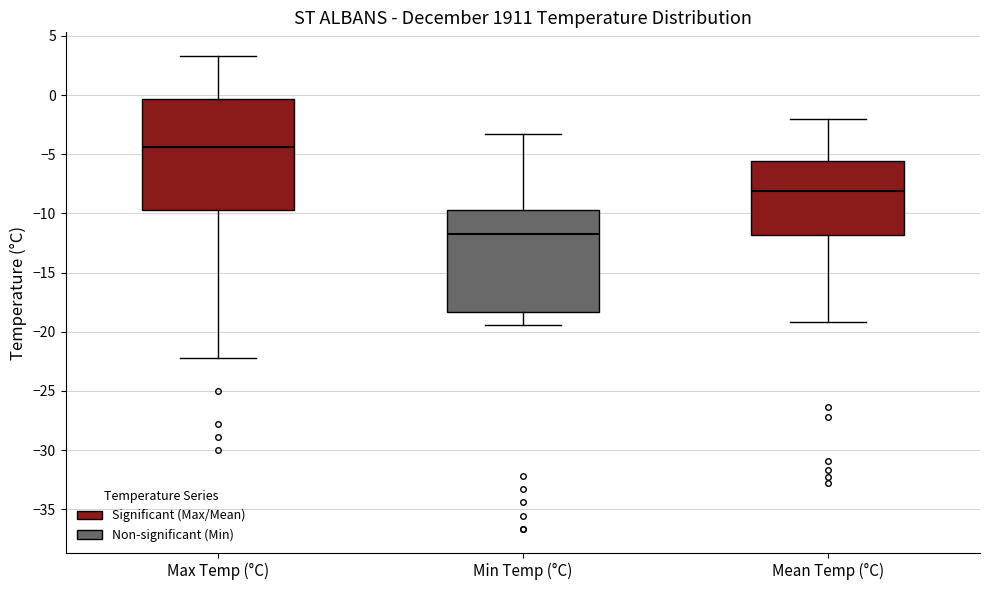

Reading left to right, read every box against the y-axis: the position of its median line, the range the box covers, and the ends of its whiskers. The values are not printed on the chart, so give them approximately, as read against the axis.

Max Temp (°C): median -4.5, box -9.5 to -0.5, whiskers -22.0 to 3.5
Min Temp (°C): median -11.5, box -18.5 to -9.5, whiskers -19.5 to -3.5
Mean Temp (°C): median -8.0, box -12.0 to -5.5, whiskers -19.0 to -2.0